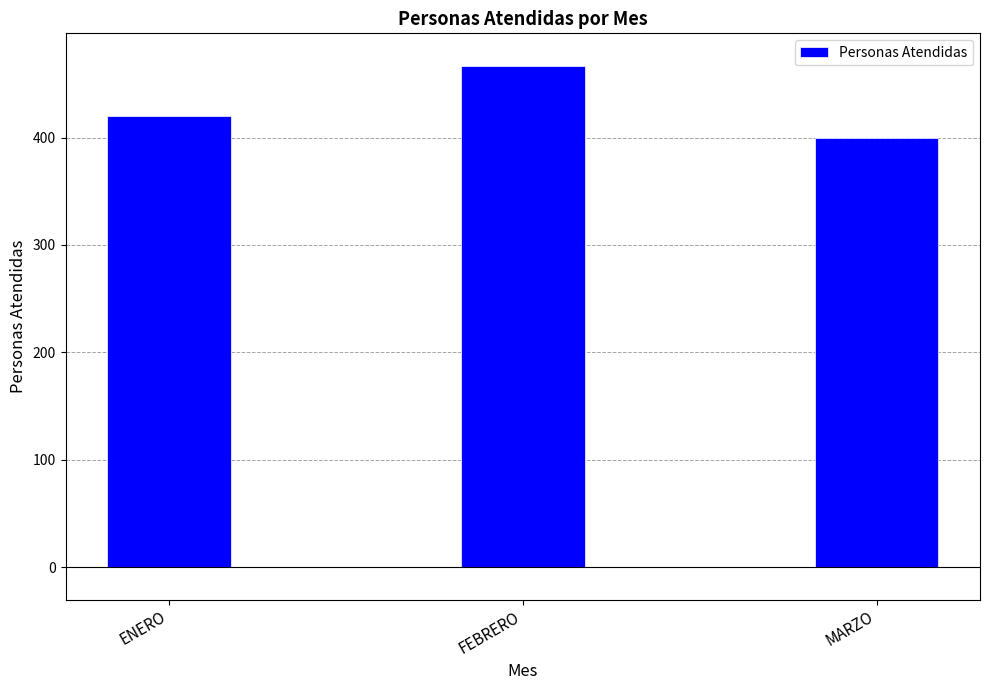

Is it true that the value at ENERO is 152?

False